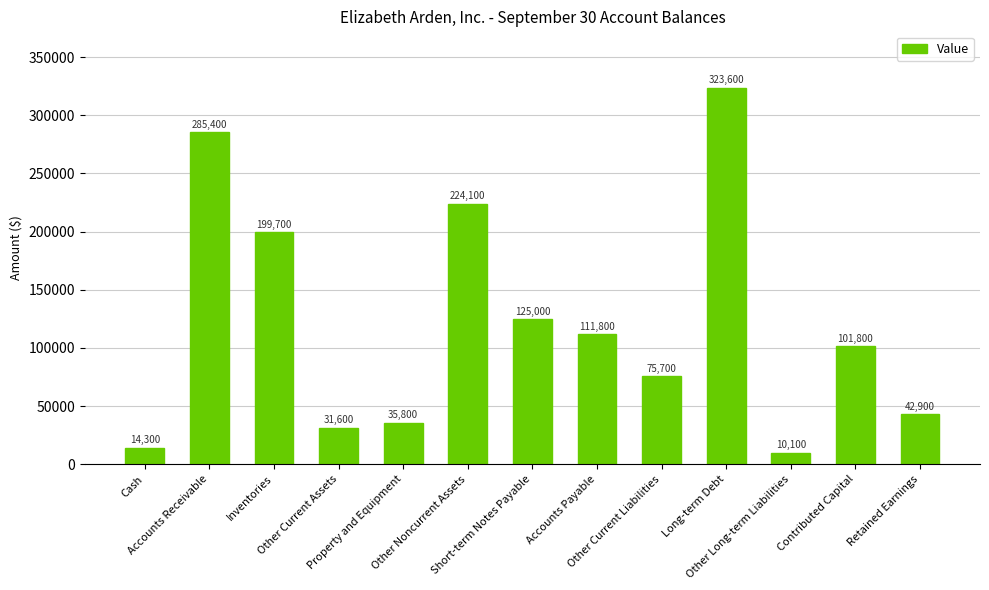

Between Long-term Debt and Other Current Assets, which is larger?

Long-term Debt